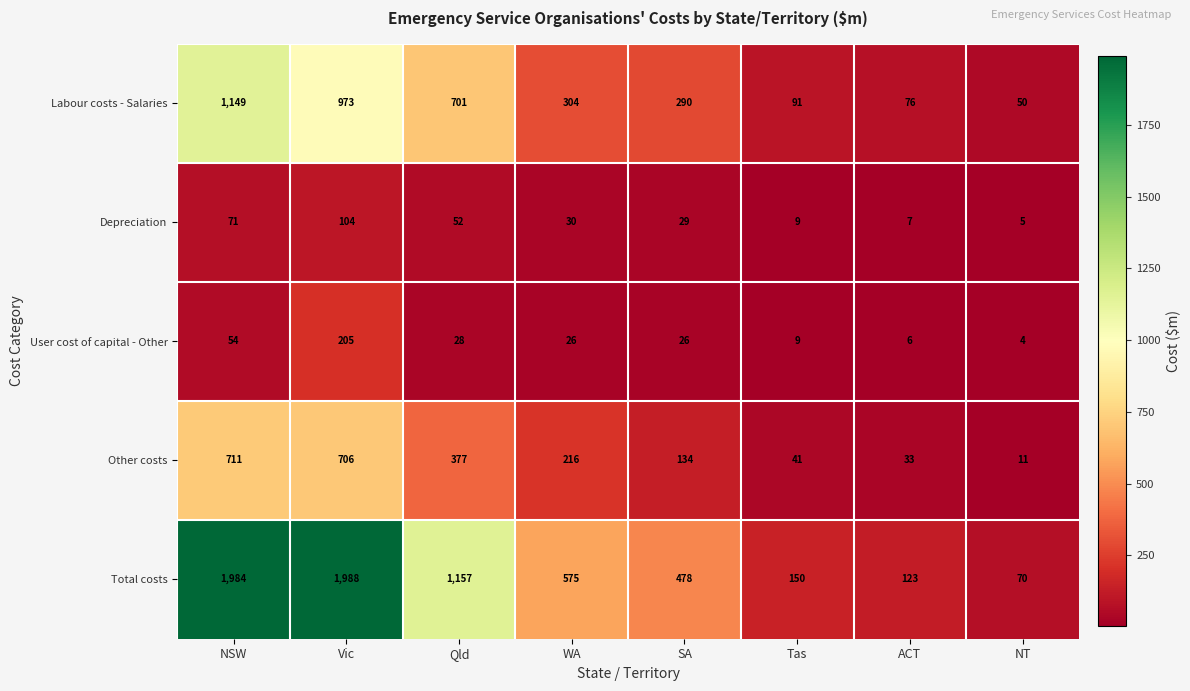

Is it true that Total costs equals 2865 at Vic?

False